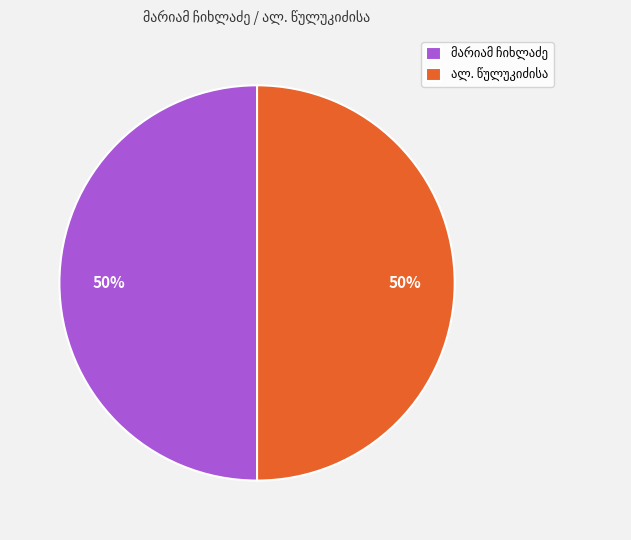

Which slice is the largest?

ალ. წულუკიძისა